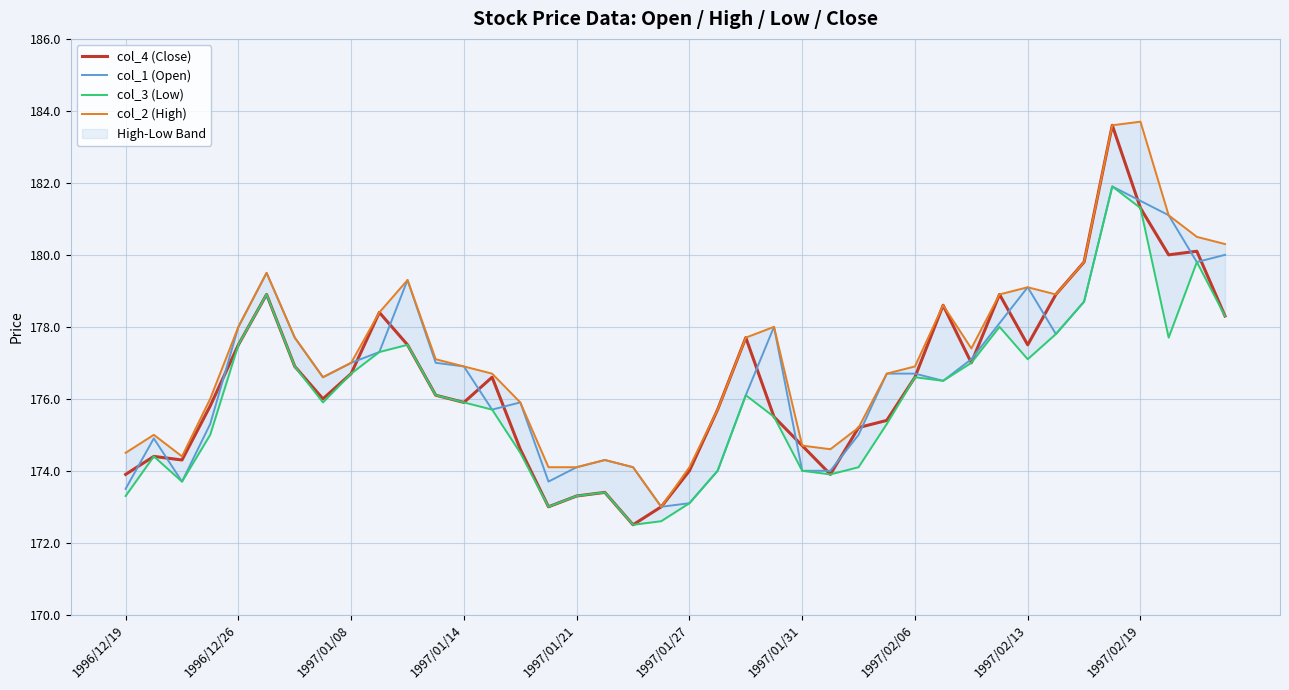

Is it true that col_1 (Open) equals 116.5 at 1997/01/14?

False